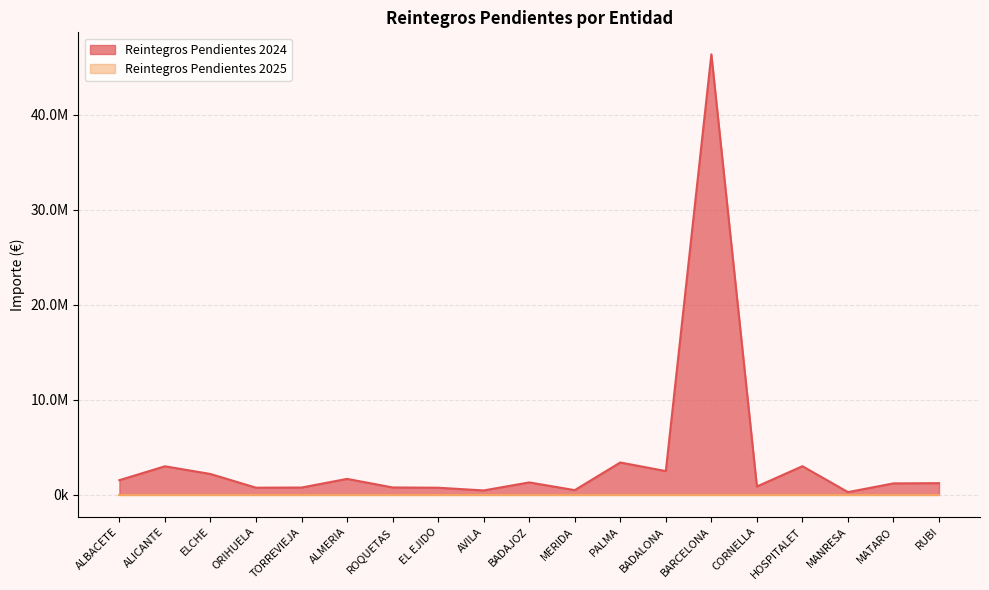

At which category does the data reach its first local valley?

ORIHUELA